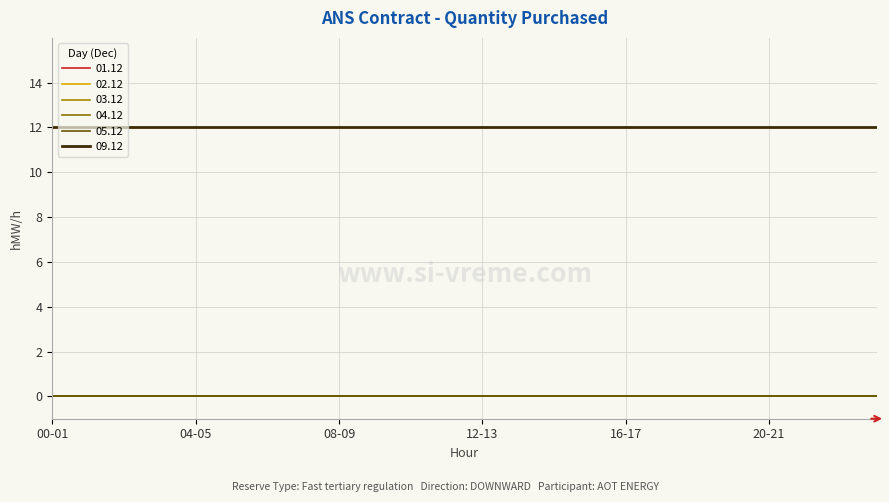

True or false: 01.12 has more than 0 points higher than both neighbors.

False